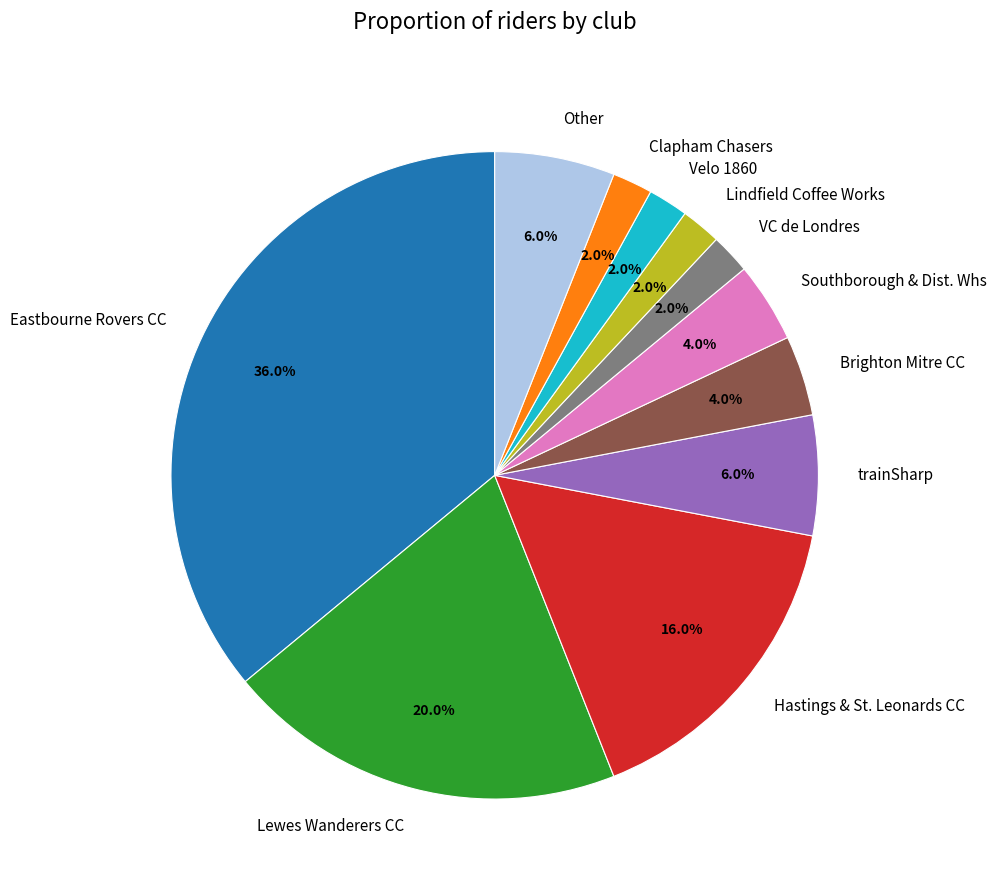

Combined, what portion of the pie is Brighton Mitre CC and Velo 1860?

6.0%